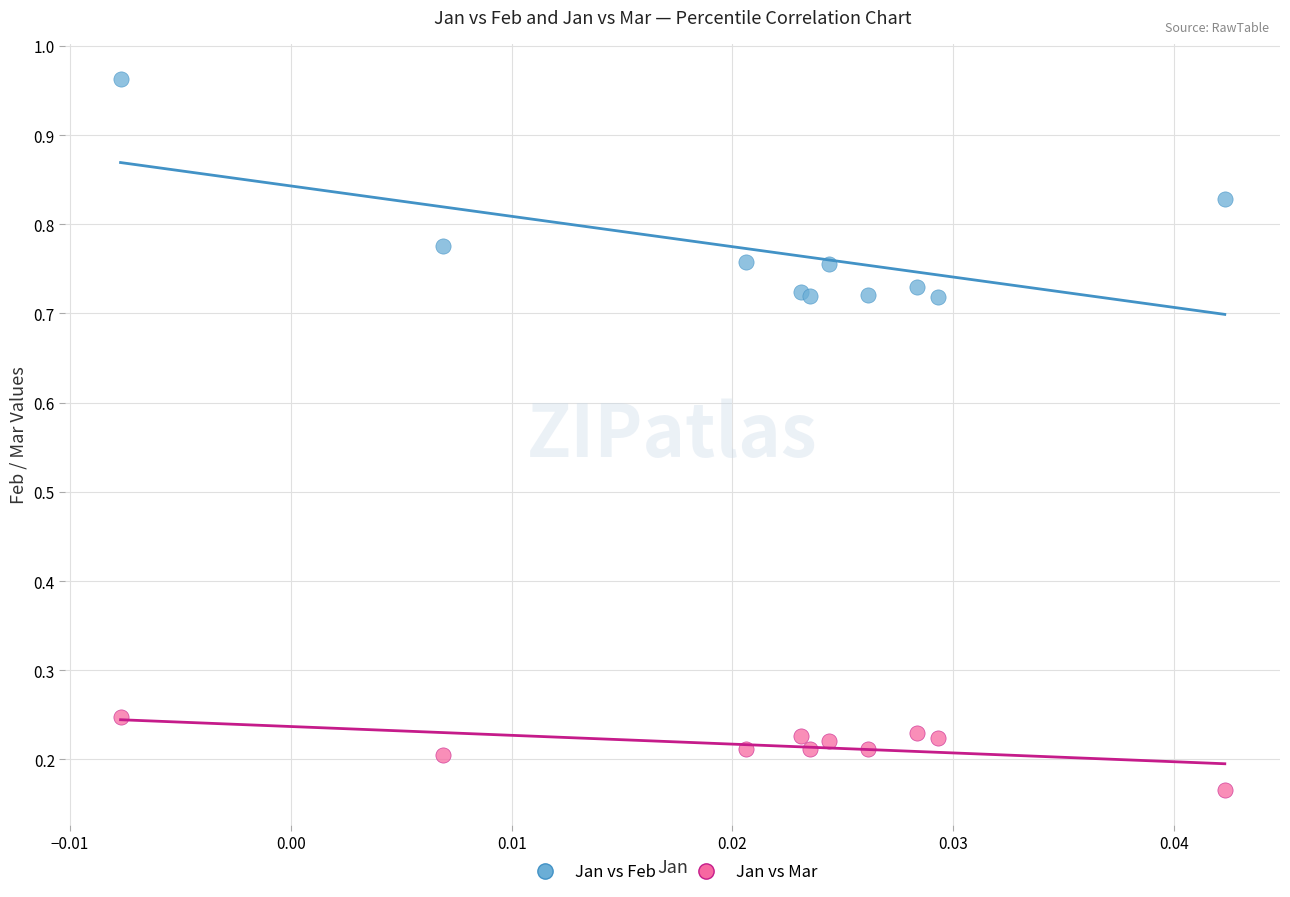

Which series contains the highest Y value?

Jan vs Feb